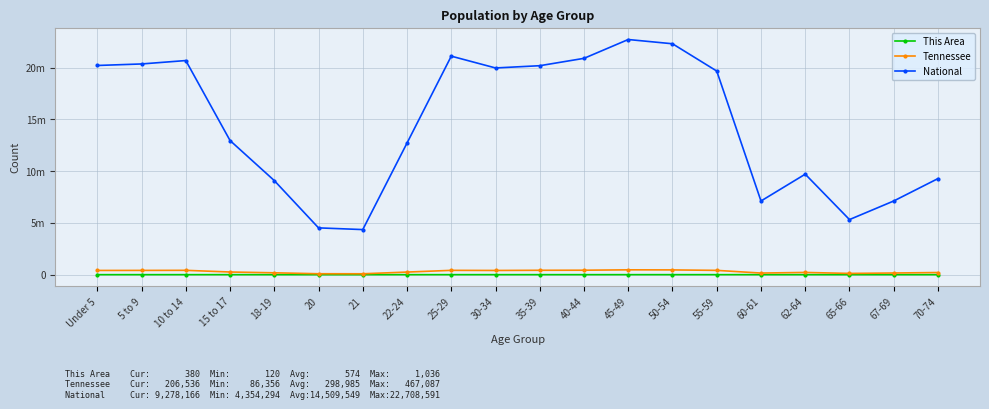

List the labels in order of Tennessee value, smallest first.

21, 20, 65-66, 60-61, 67-69, 18-19, 70-74, 62-64, 22-24, 15 to 17, 30-34, Under 5, 5 to 9, 55-59, 25-29, 10 to 14, 35-39, 40-44, 50-54, 45-49